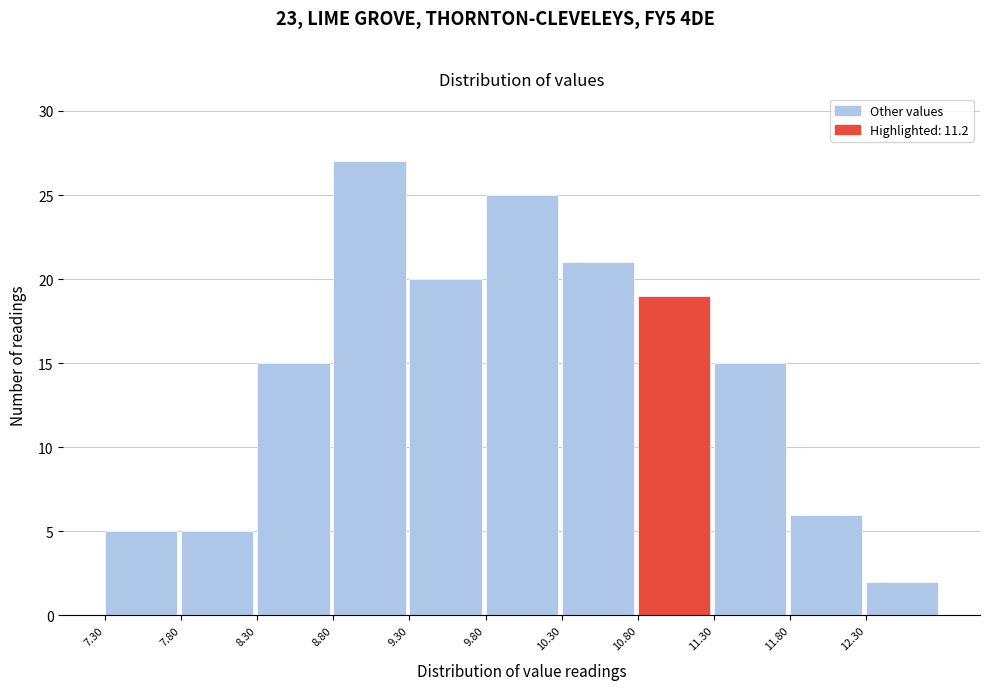

Which range on the x-axis has the tallest bar?

8.8 to 9.3